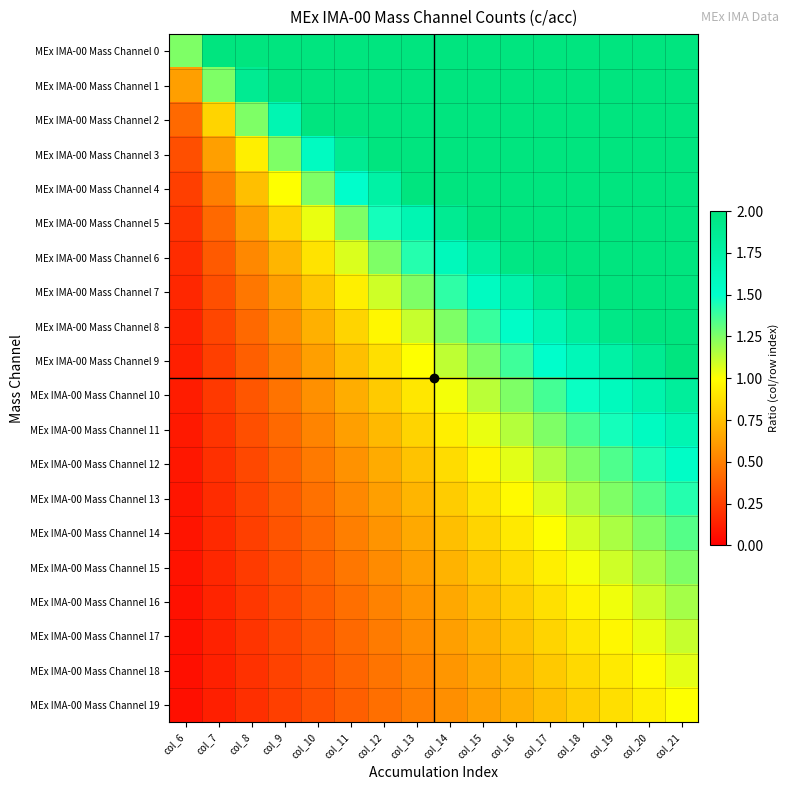

At col_12, list the series in order from largest to smallest.

MEx IMA-00 Mass Channel 0, MEx IMA-00 Mass Channel 1, MEx IMA-00 Mass Channel 2, MEx IMA-00 Mass Channel 3, MEx IMA-00 Mass Channel 4, MEx IMA-00 Mass Channel 5, MEx IMA-00 Mass Channel 6, MEx IMA-00 Mass Channel 7, MEx IMA-00 Mass Channel 8, MEx IMA-00 Mass Channel 9, MEx IMA-00 Mass Channel 10, MEx IMA-00 Mass Channel 11, MEx IMA-00 Mass Channel 12, MEx IMA-00 Mass Channel 13, MEx IMA-00 Mass Channel 14, MEx IMA-00 Mass Channel 15, MEx IMA-00 Mass Channel 16, MEx IMA-00 Mass Channel 17, MEx IMA-00 Mass Channel 18, MEx IMA-00 Mass Channel 19